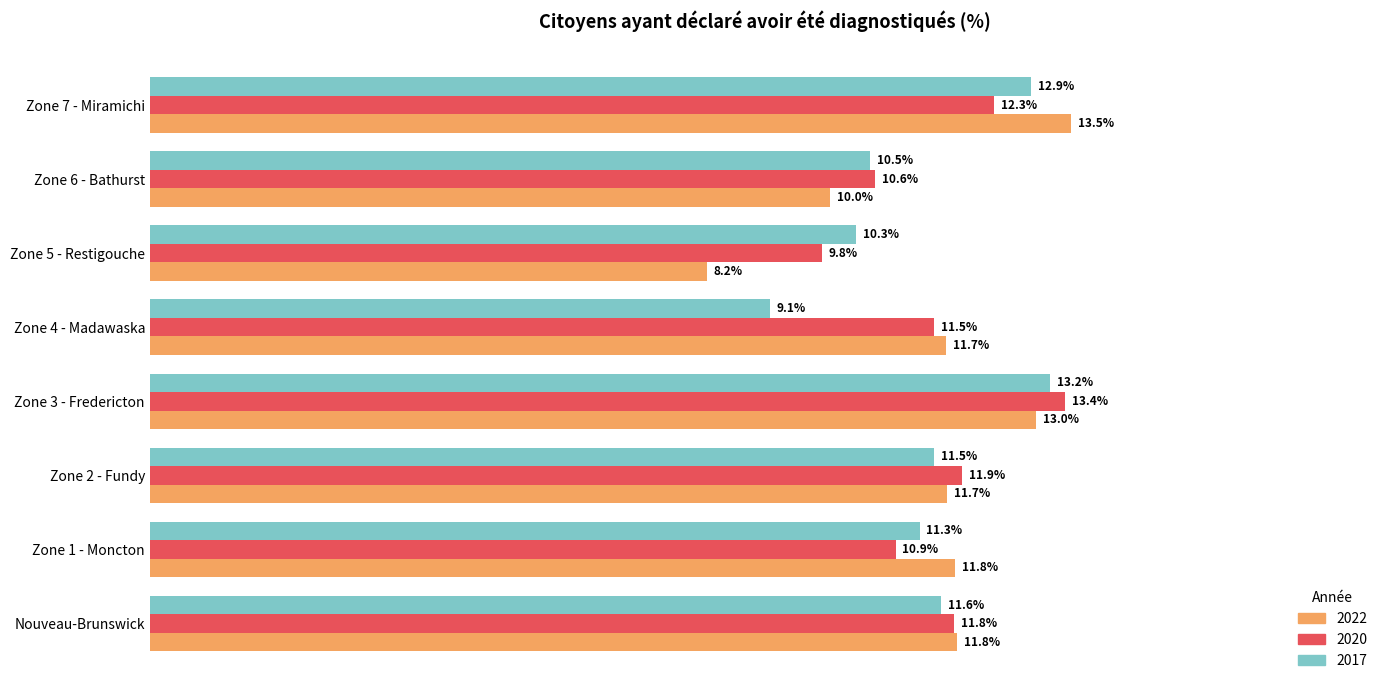

Rank the series by their average value, from highest to lowest.

2020, 2022, 2017